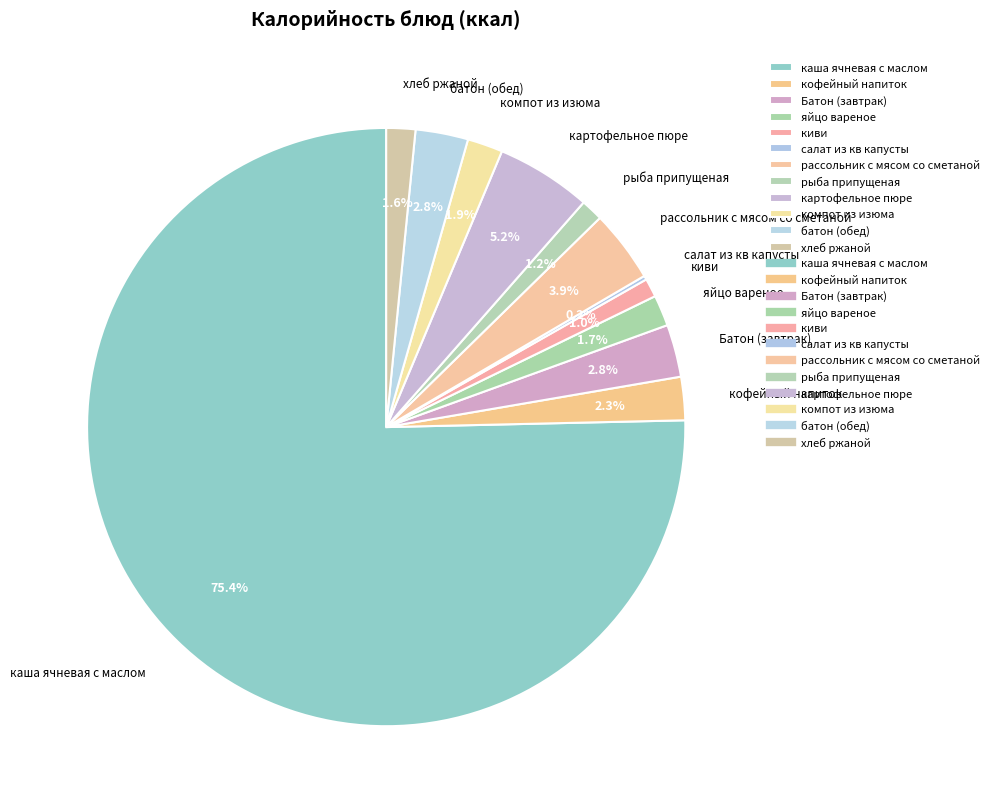

Which slice is the largest?

каша ячневая с маслом